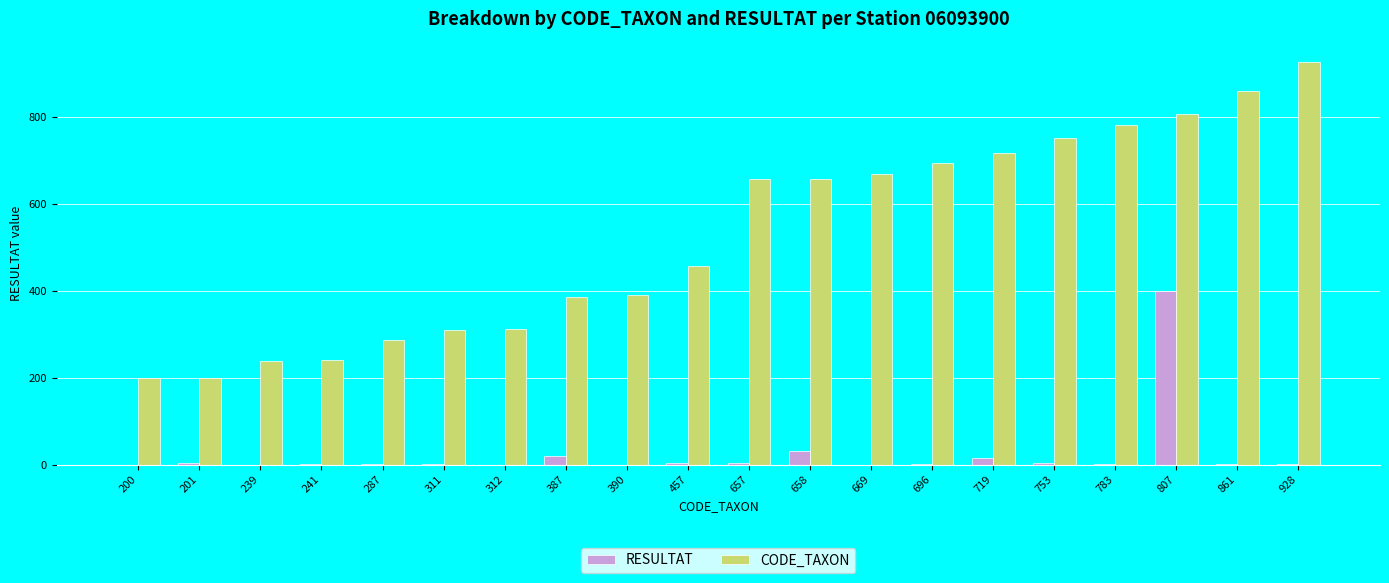

How many data points does each series have?

20